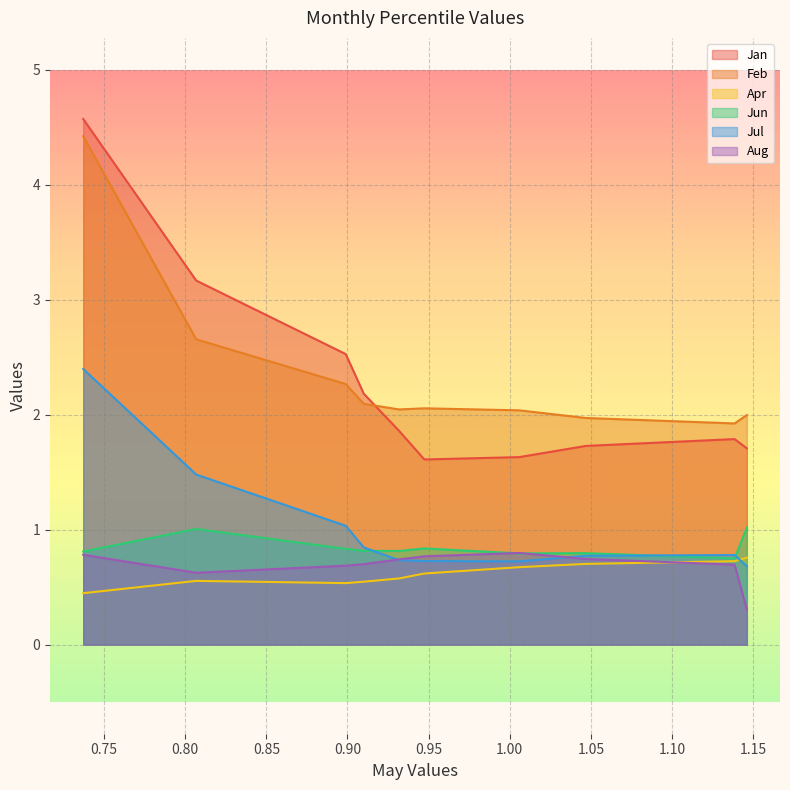

Is it true that Jan equals 2.5 at pct25?

True